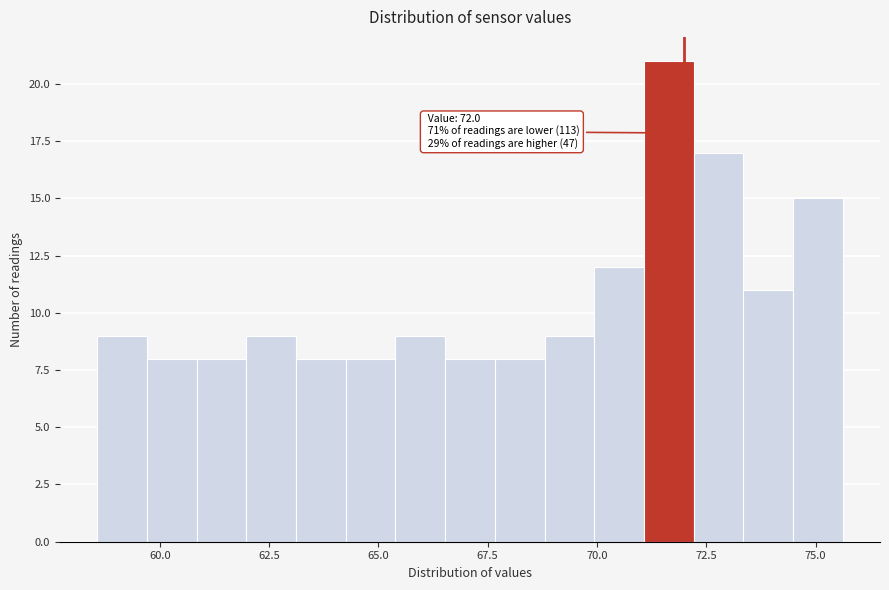

Around what value on the x-axis is the tallest bar? Give the approximate position of its centre, as read against the axis.

71.5